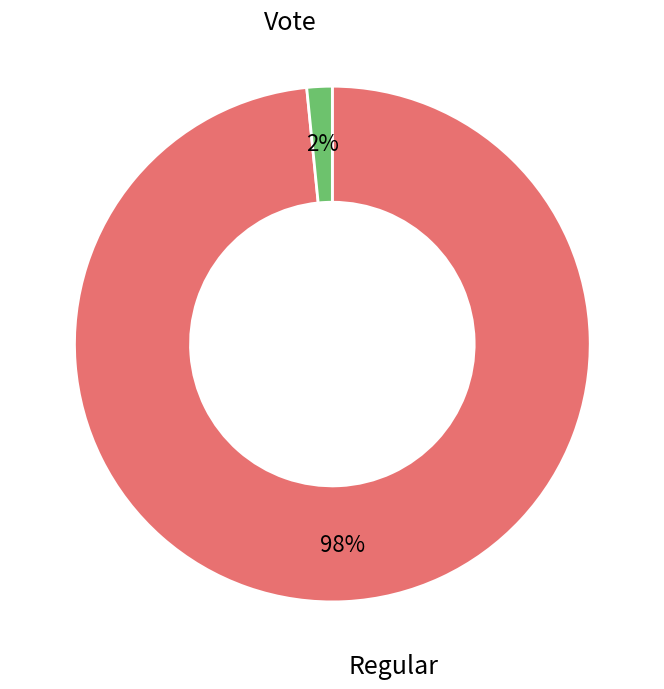

To the nearest percent, what is the combined percentage of Vote and Regular?

100%